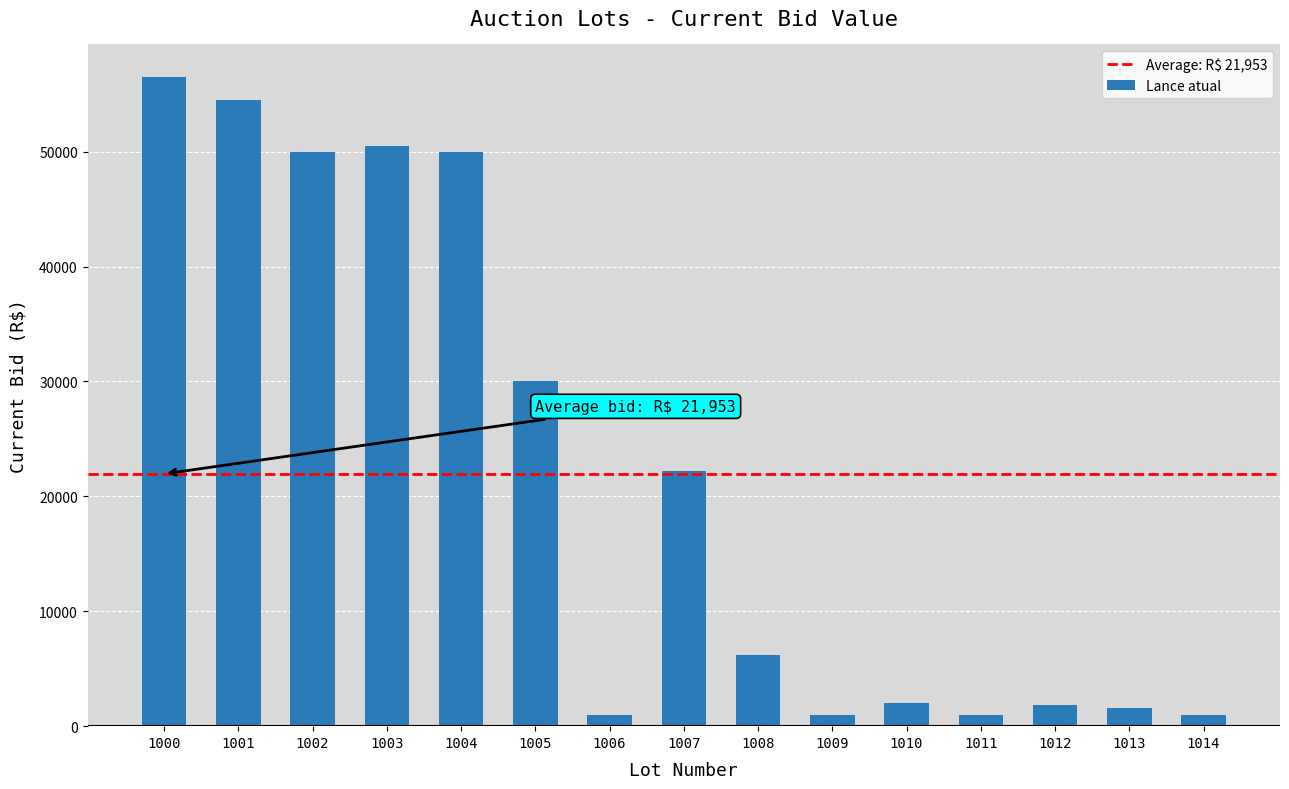

The chart shows a value of 1000 at 1009. True or false?

True